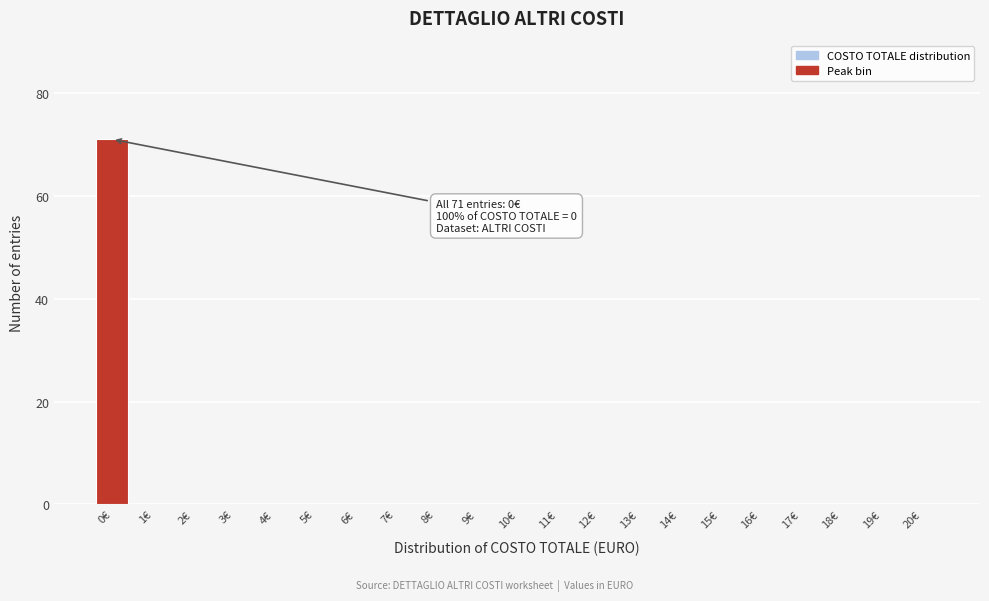

Reading left to right, transcribe all the data shown in this chart.

0€=71	1€=0	2€=0	3€=0	4€=0	5€=0	6€=0	7€=0	8€=0	9€=0	10€=0	11€=0	12€=0	13€=0	14€=0	15€=0	16€=0	17€=0	18€=0	19€=0	20€=0